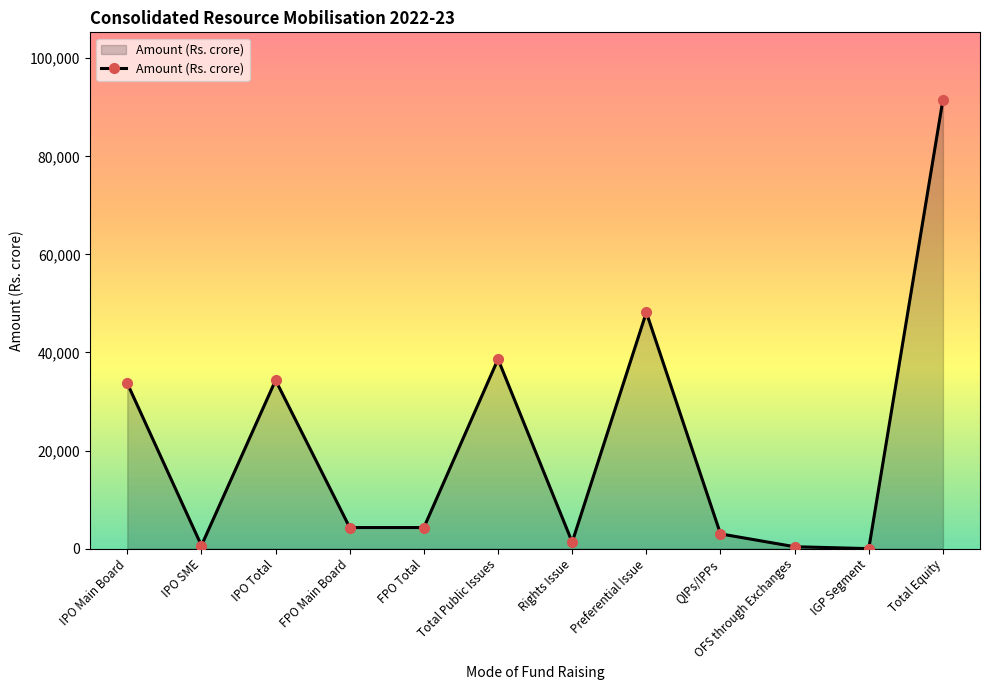

True or false: the data has more than 2 interior local peaks.

True